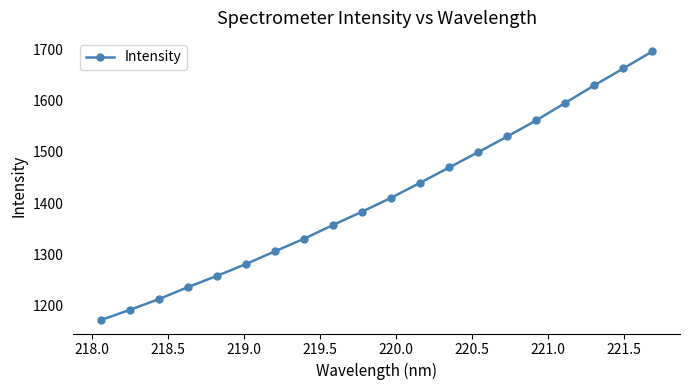

True or false: there are more than 2 points higher than both neighbors.

False